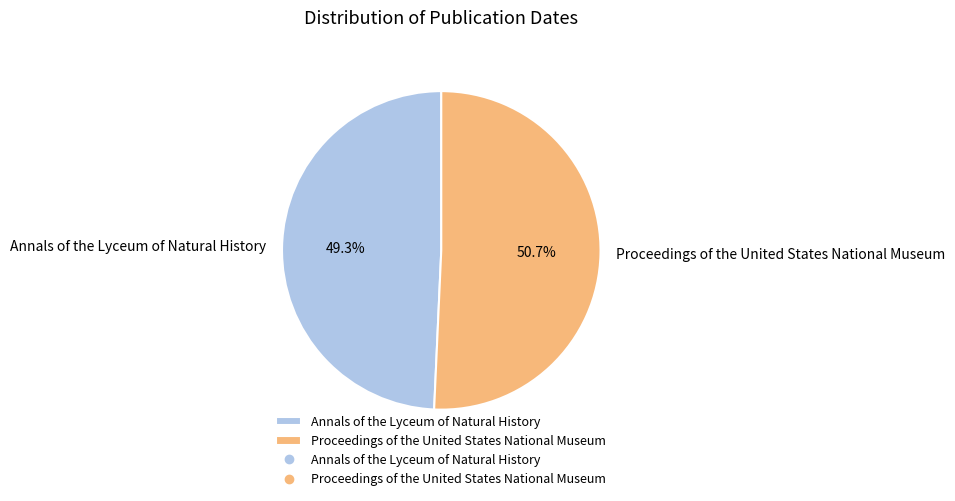

To the nearest percent, what is the combined percentage of Annals of the Lyceum of Natural History and Proceedings of the United States National Museum?

100%